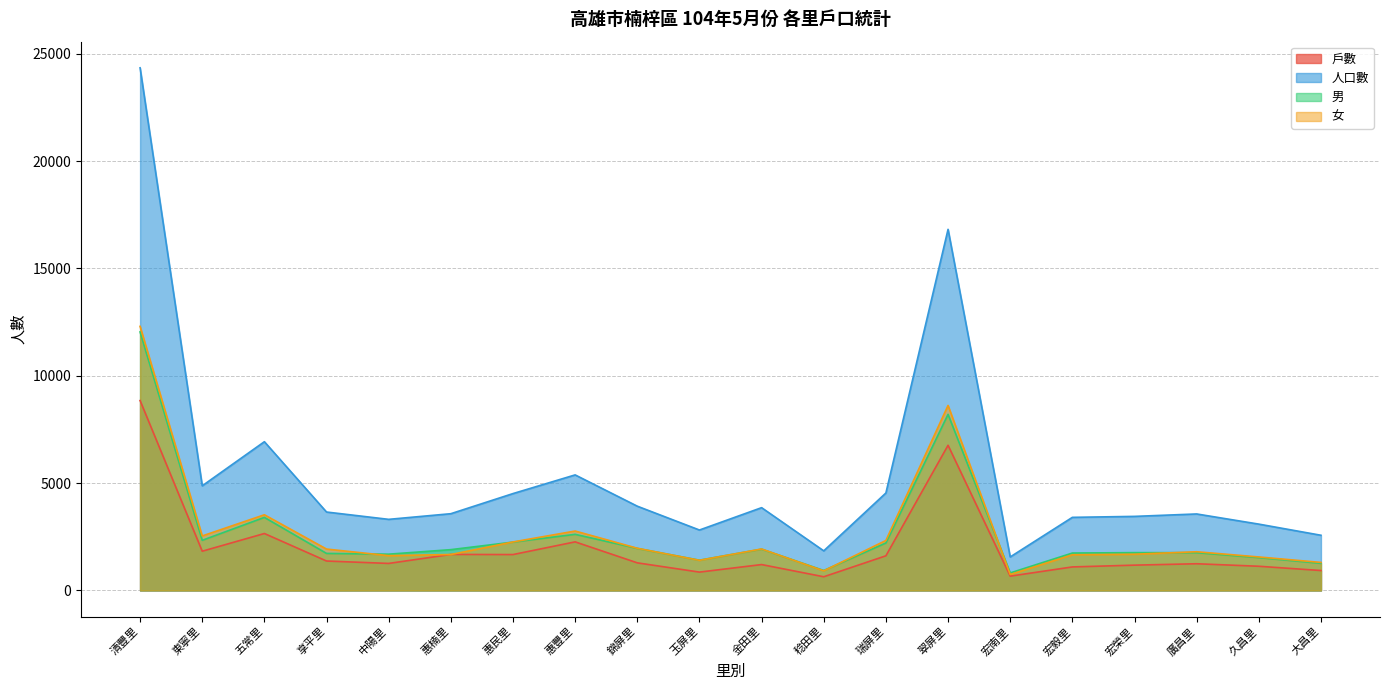

The value of 人口數 at 惠民里 is 4512. True or false?

True